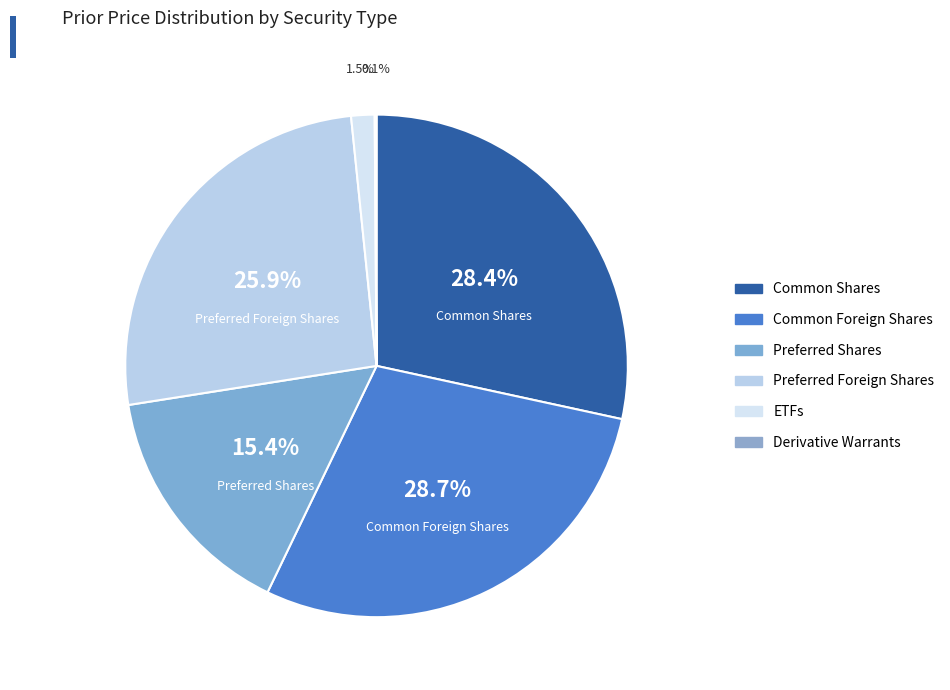

Does Common Shares account for over 50% of the chart?

No